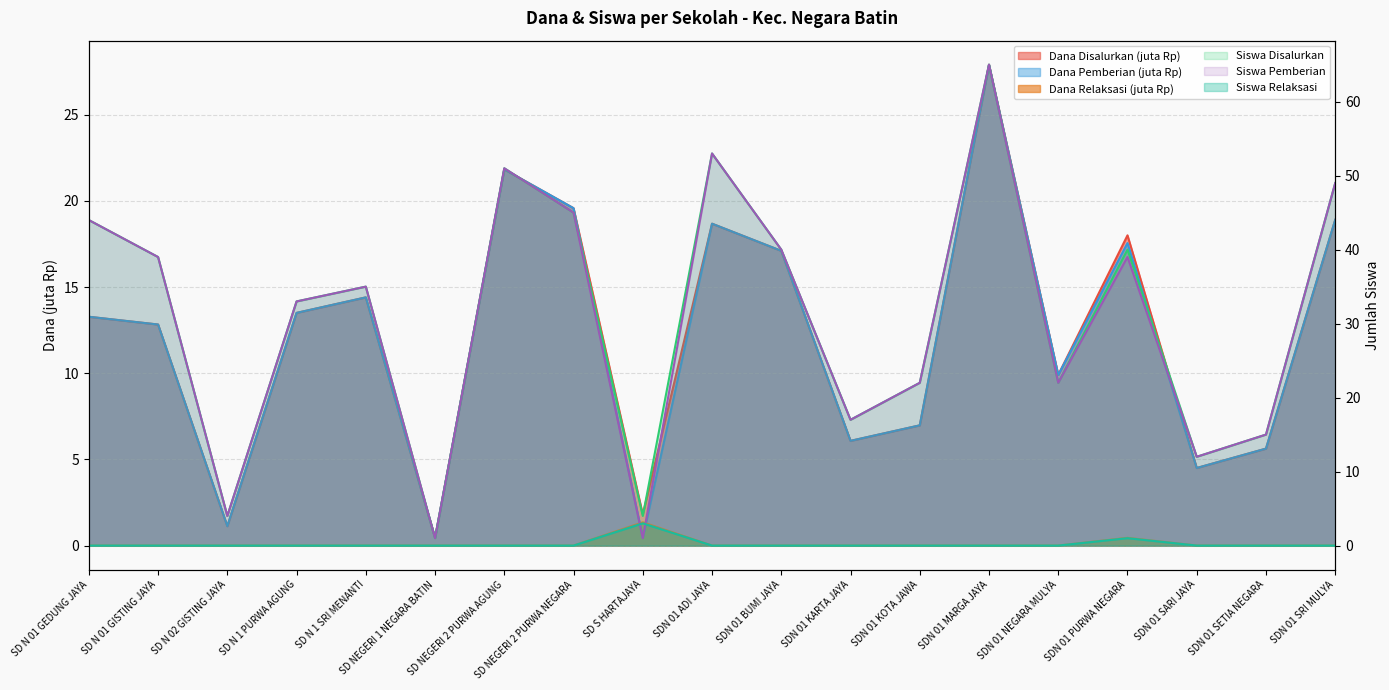

Where is Dana Disalurkan nearest to the value 14?

SD N 1 SRI MENANTI